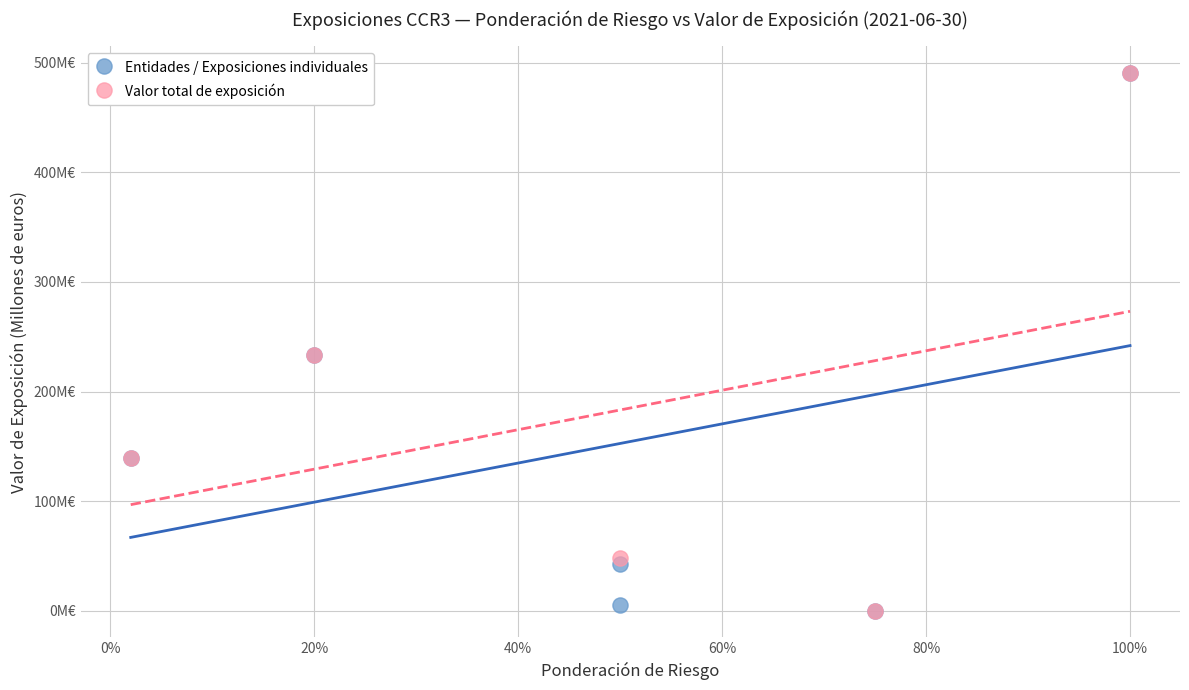

What are all the series names shown in the legend?

Entidades / Exposiciones individuales, Valor total de exposición